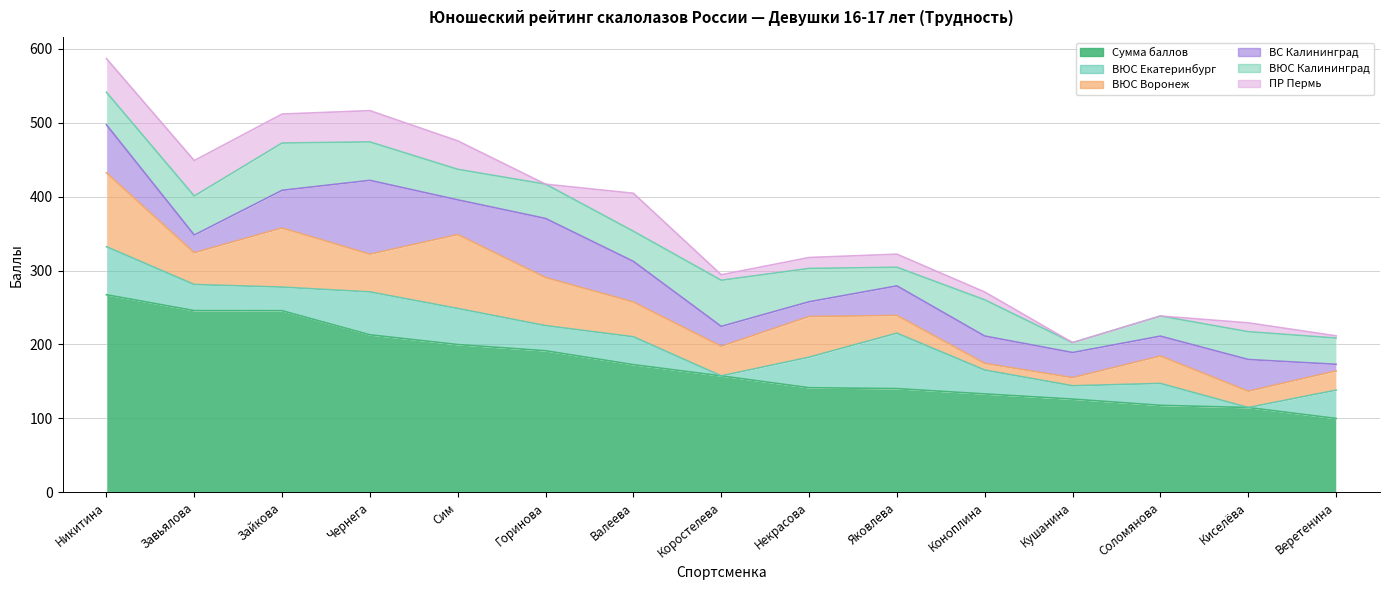

True or false: ВЮС Екатеринбург and ВС Калининград cross at least once.

True